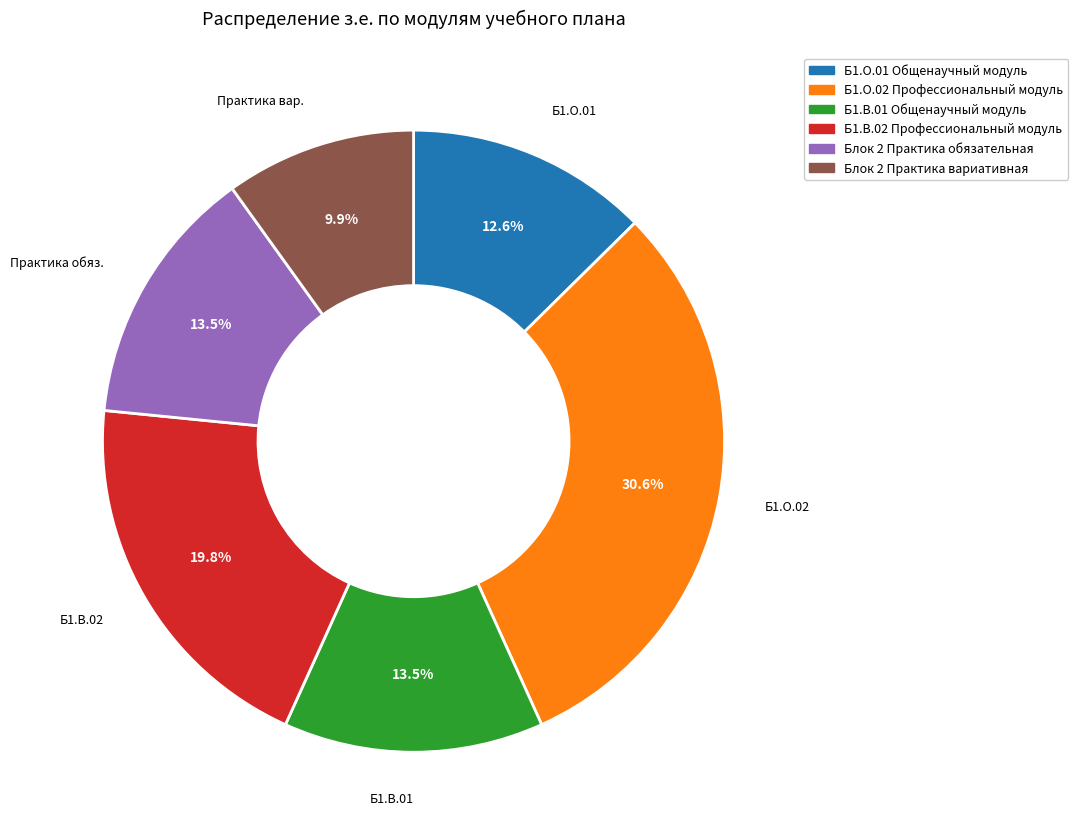

Count the number of slices in the pie.

6